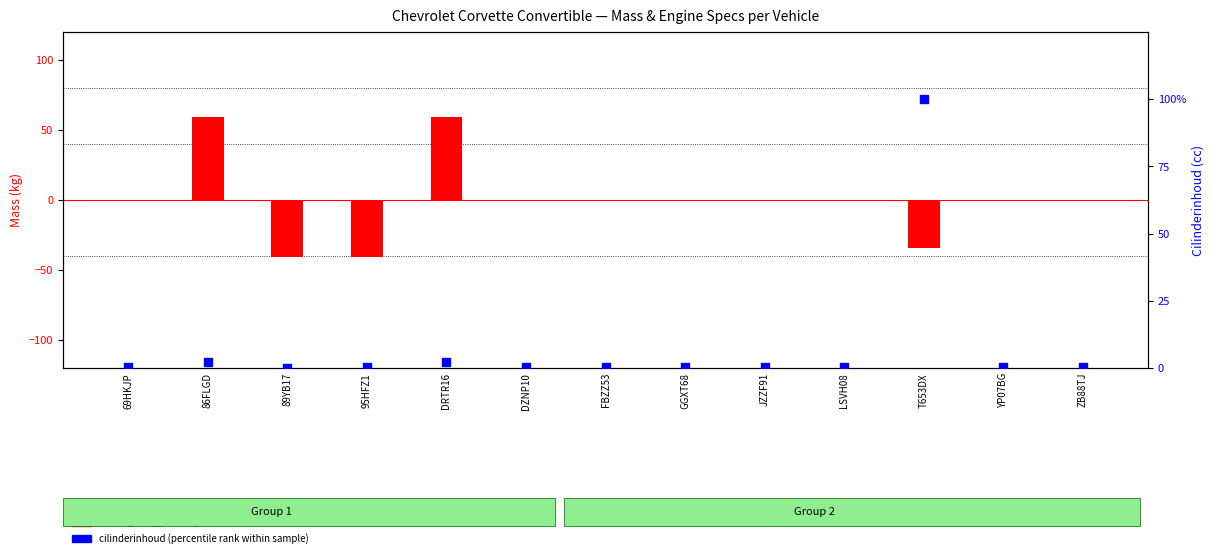

Which series reaches the minimum Y coordinate?

massa_ledig_voertuig (deviation)